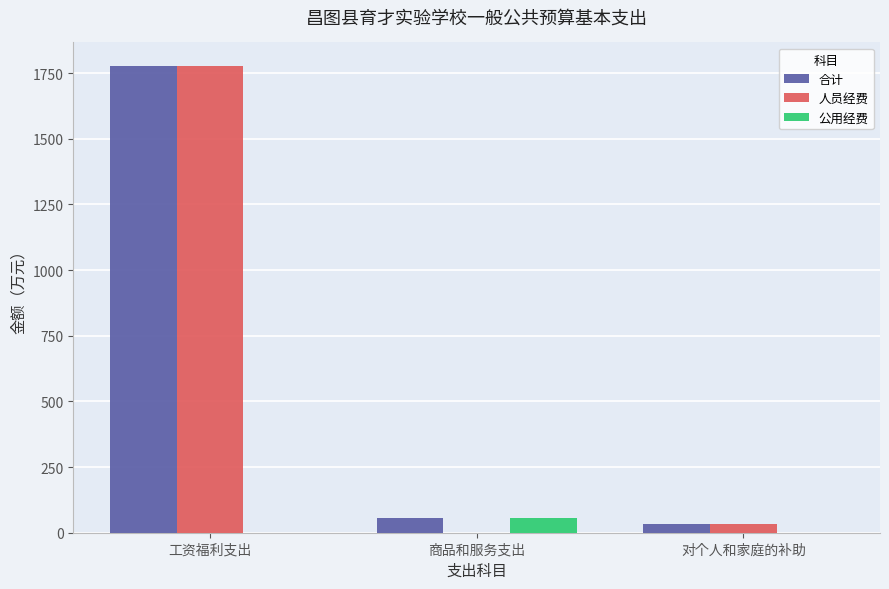

Where is 合计 nearest to the value 906?

商品和服务支出